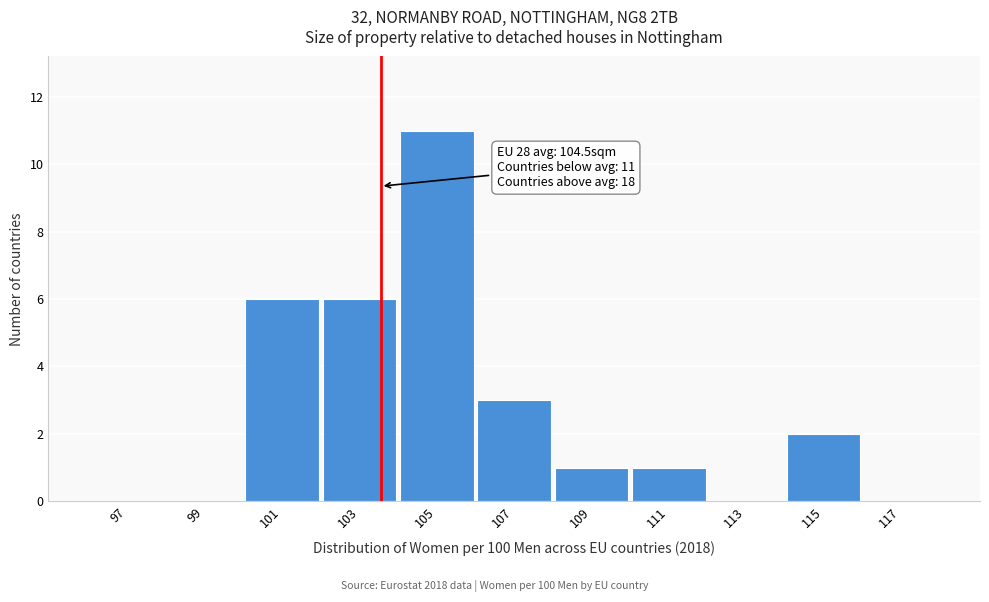

Reading left to right, transcribe all the data shown in this chart.

97=0	99=0	101=6	103=6	105=11	107=3	109=1	111=1	113=0	115=2	117=0